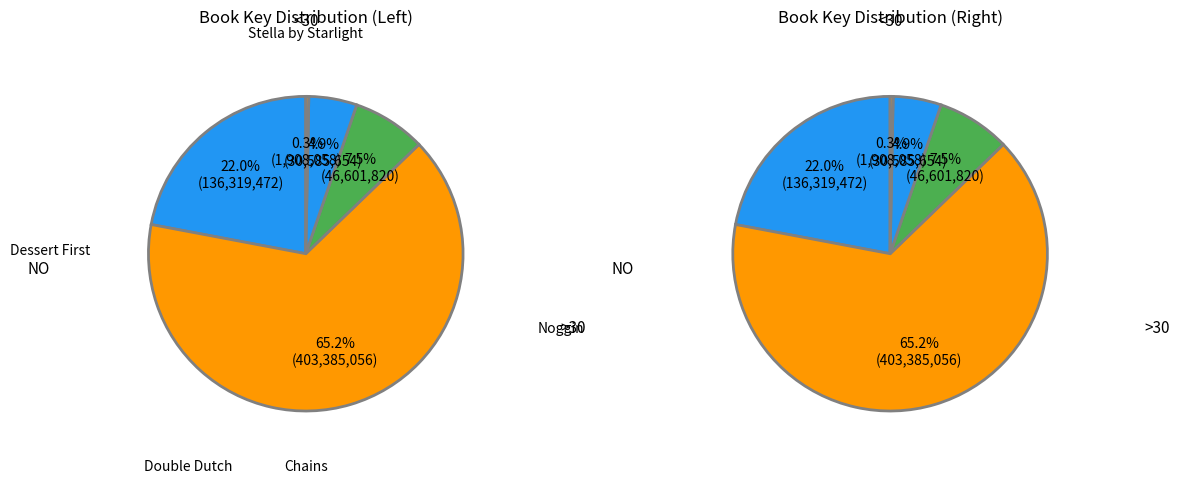

Which category has the biggest portion of the pie?

Noggin